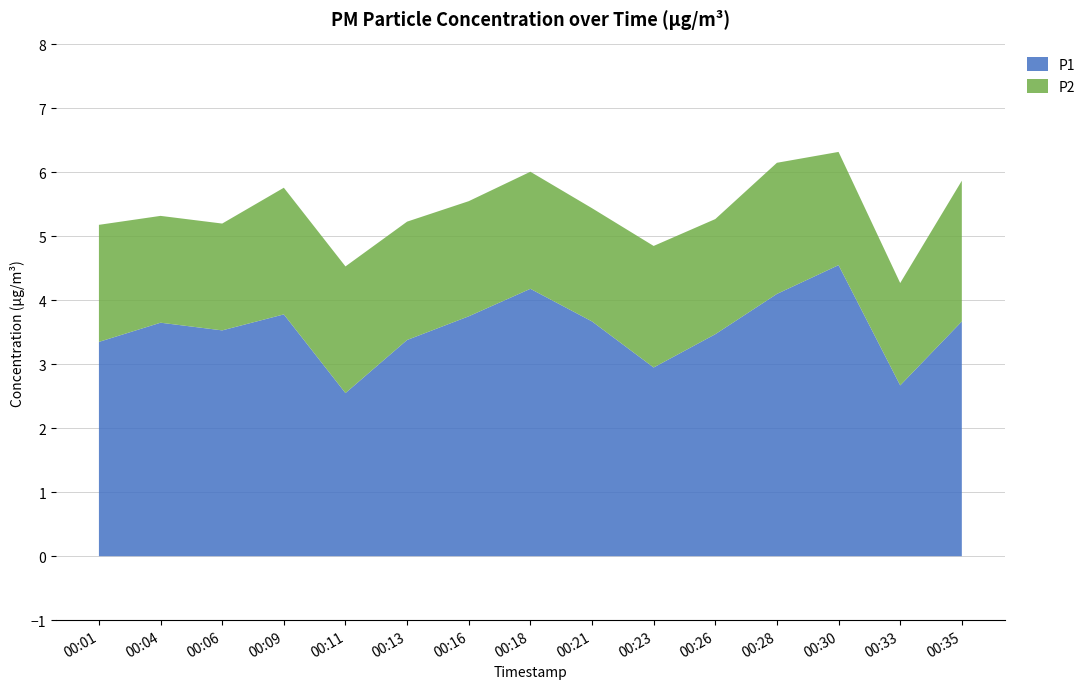

Reading left to right, transcribe all the data shown in this chart.

P1: 00:01=3.4	00:04=3.6	00:06=3.5	00:09=3.8	00:11=2.5	00:13=3.4	00:16=3.8	00:18=4.2	00:21=3.7	00:23=3.0	00:26=3.5	00:28=4.1	00:30=4.5	00:33=2.7	00:35=3.7
P2: 00:01=1.8	00:04=1.7	00:06=1.7	00:09=2.0	00:11=2.0	00:13=1.9	00:16=1.8	00:18=1.8	00:21=1.8	00:23=1.9	00:26=1.8	00:28=2.0	00:30=1.8	00:33=1.6	00:35=2.2